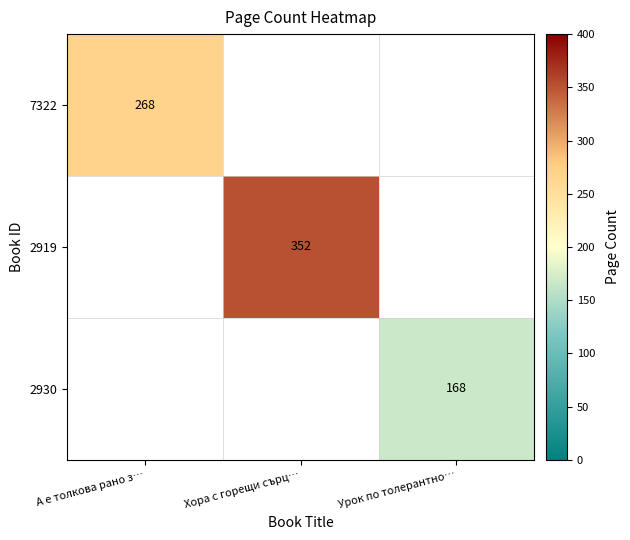

The value of 2919 at Хора с горещи сърц… is 626. True or false?

False